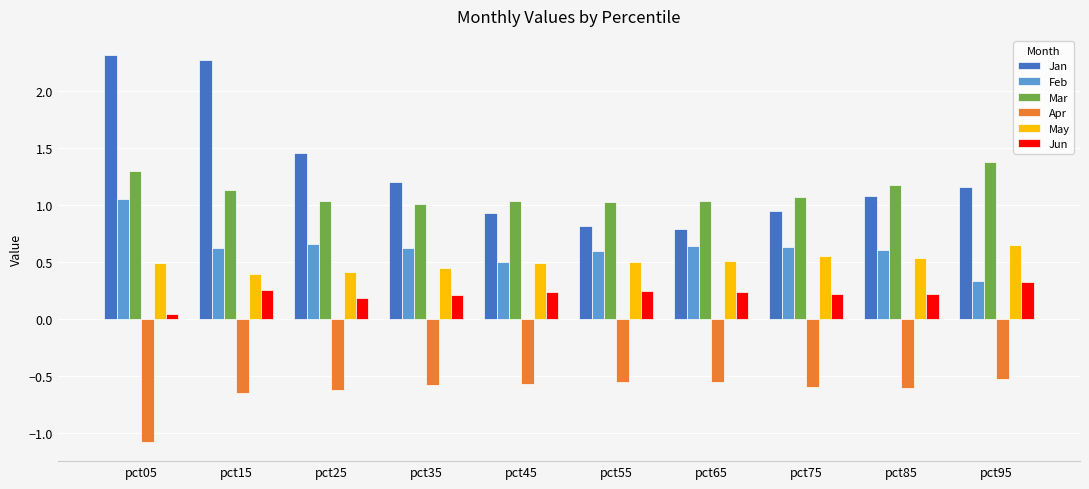

What is the sum of the May values at pct55 and pct75?

1.1